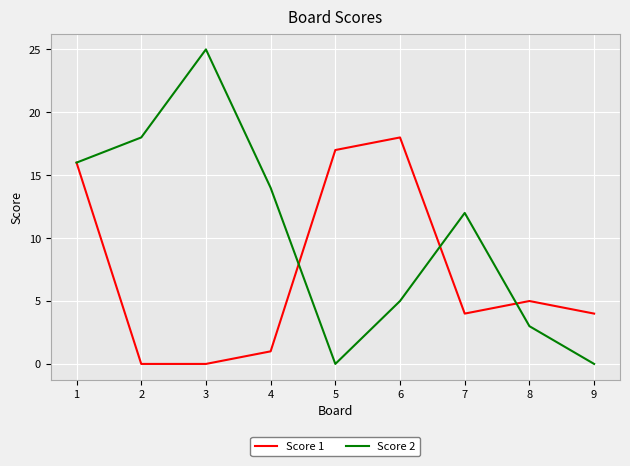

Between 2 and 9, which series saw the biggest shift?

Score 2